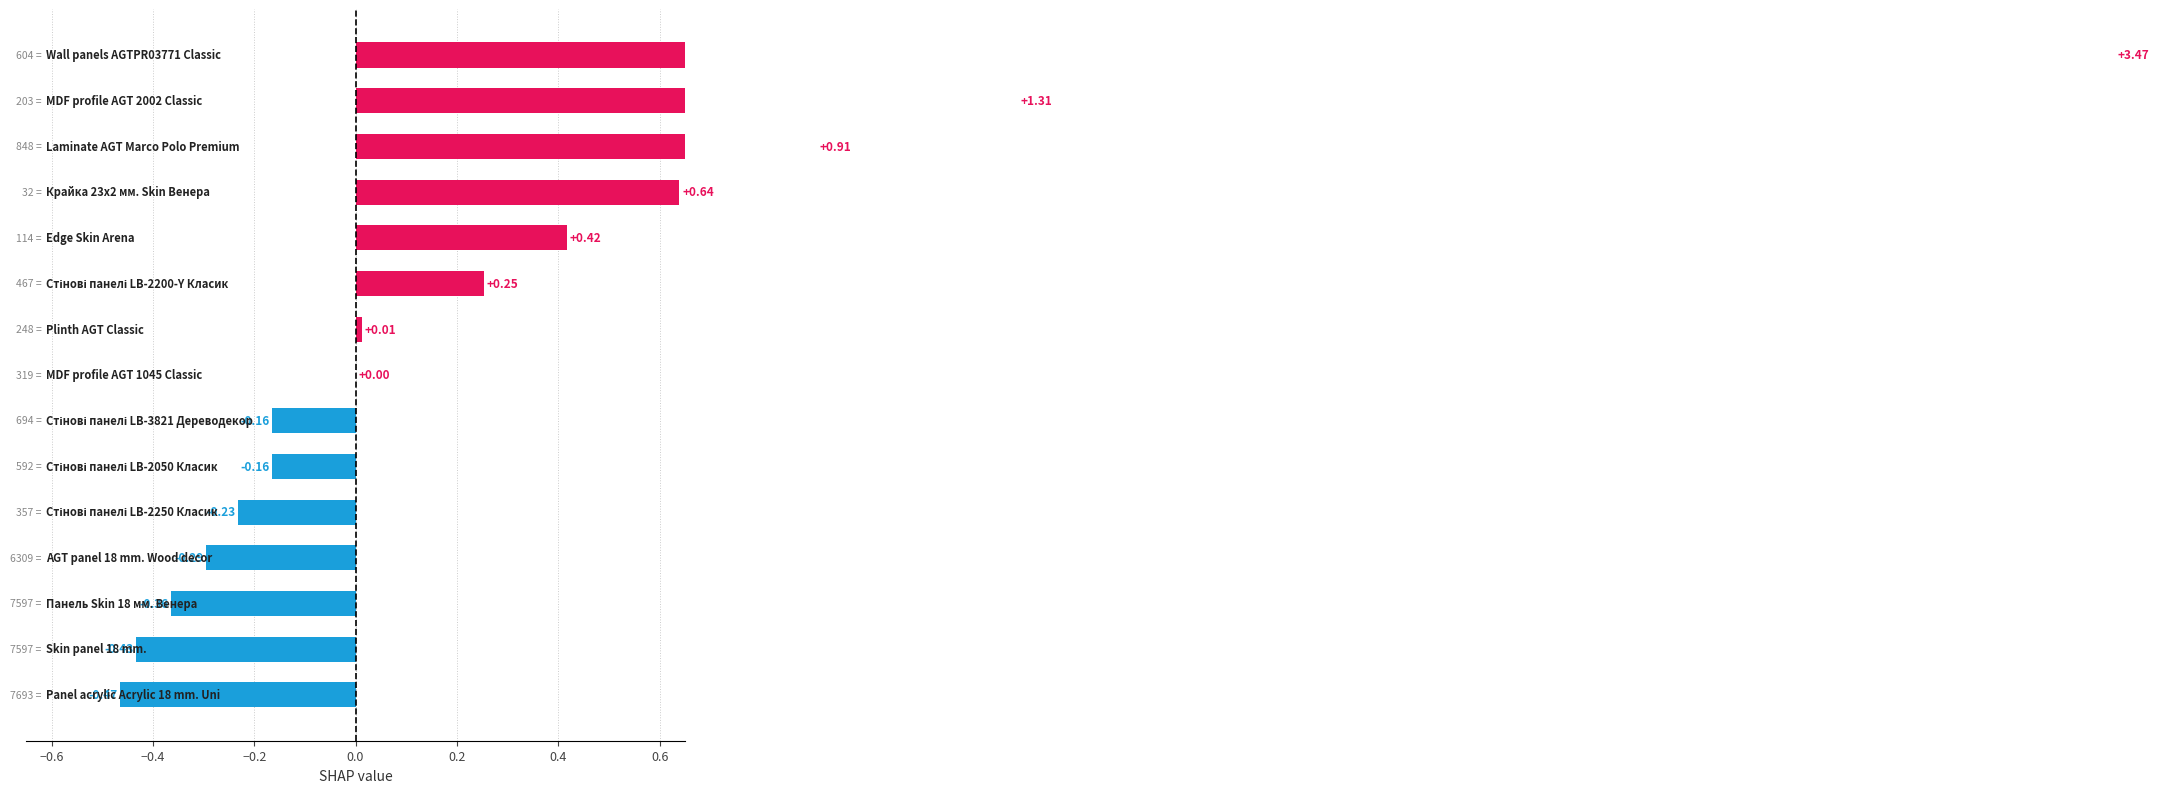

Between 11 and 0.4, which is larger?

11